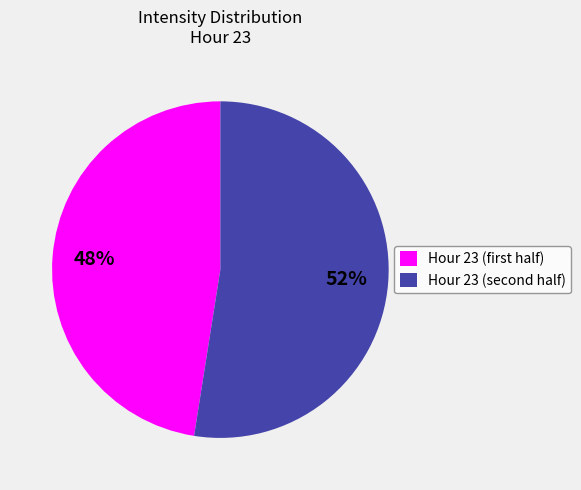

To the nearest percent, what is the average slice percentage?

50%